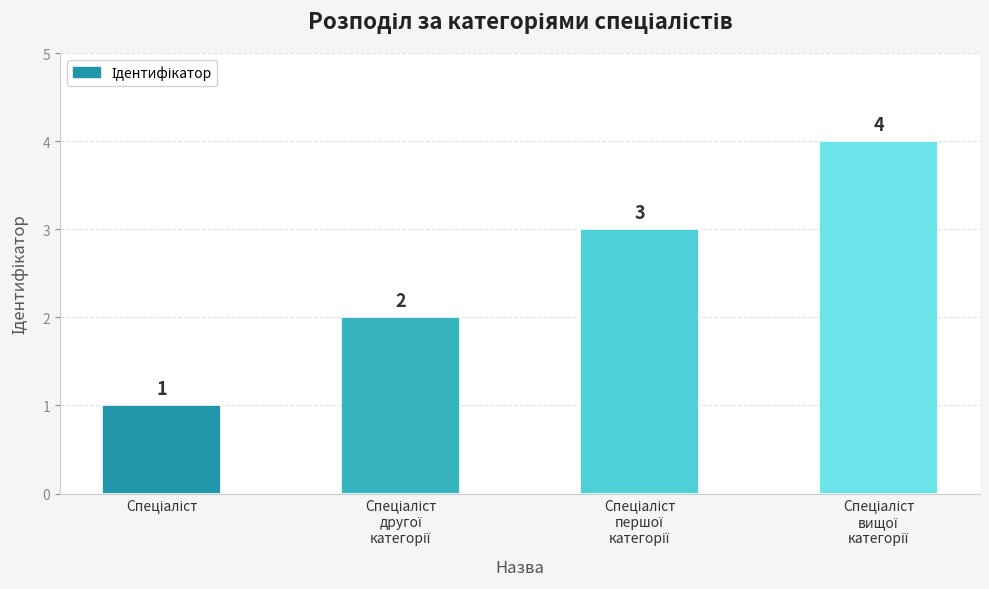

How many values are between 2 and 4?

3